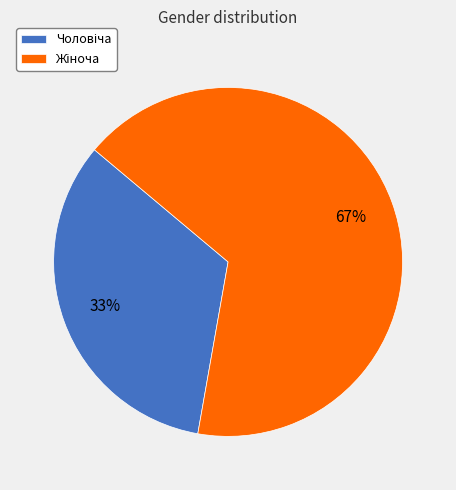

Does any single category account for the majority?

Yes